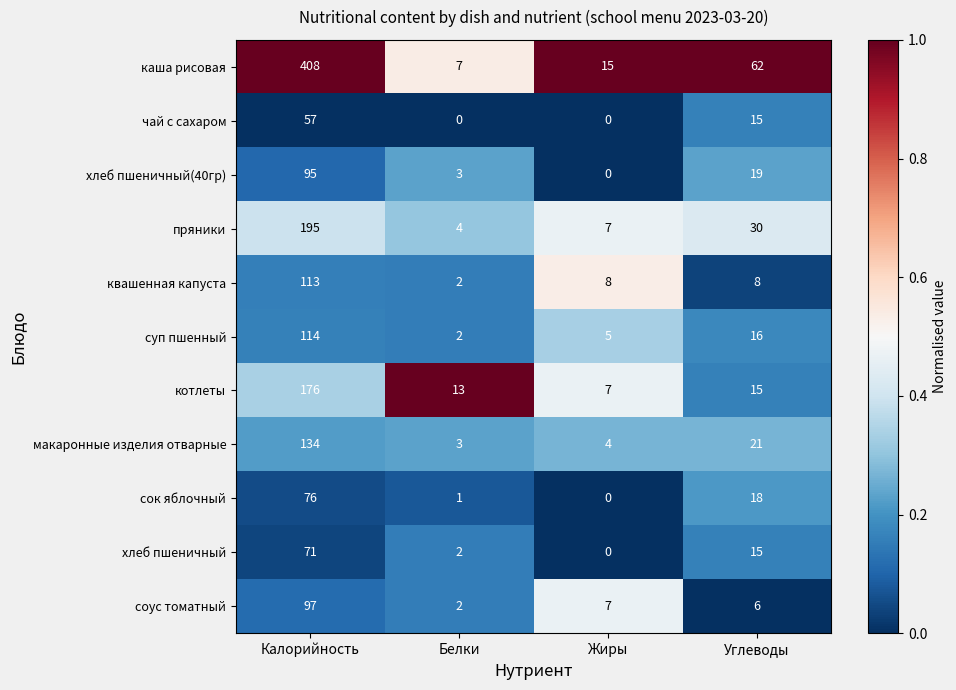

At Калорийность, list the series in order from smallest to largest.

чай с сахаром, хлеб пшеничный, сок яблочный, хлеб пшеничный(40гр), соус томатный, квашенная капуста, суп пшенный, макаронные изделия отварные, котлеты, пряники, каша рисовая